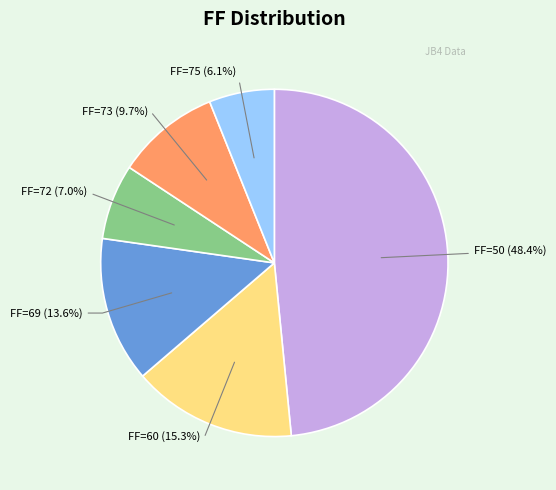

Is there a majority slice in this chart?

No